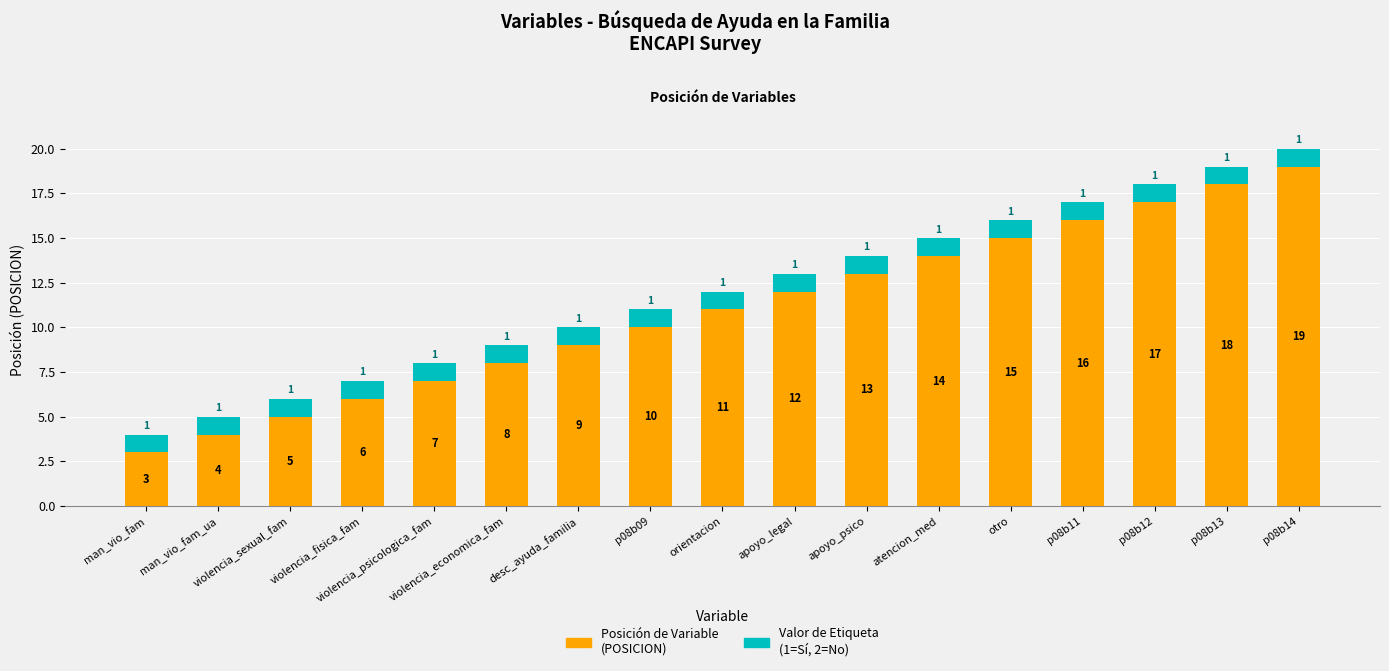

At which category is the sum across all series the highest?

p08b14